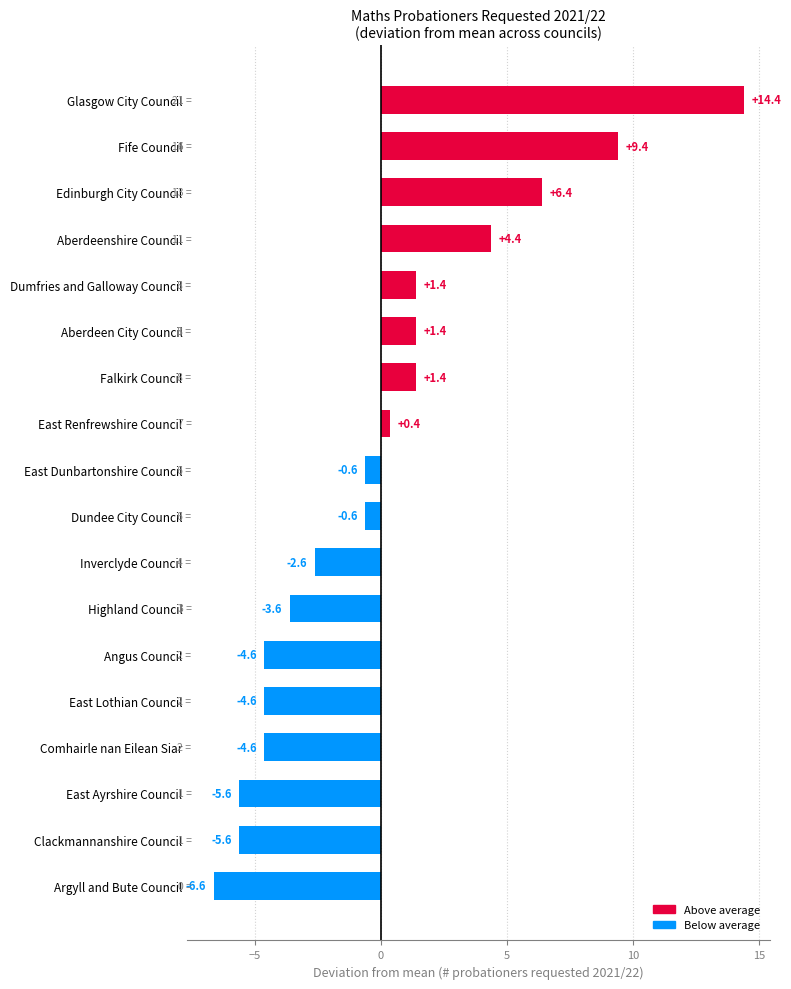

Reading bottom to top, transcribe all the data shown in this chart.

-6.6	-5.6	-5.6	-4.6	-4.6	-4.6	-3.6	-2.6	-0.6	-0.6	0.4	1.4	1.4	1.4	4.4	6.4	9.4	14.4